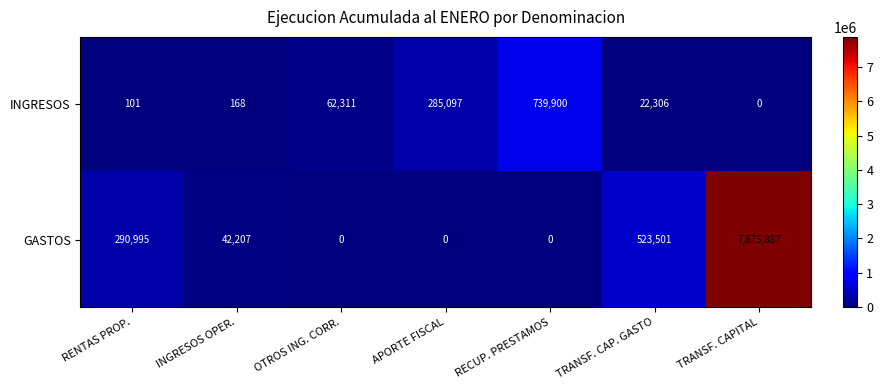

Which series changed the most between INGRESOS OPER. and TRANSF. CAP. GASTO?

GASTOS